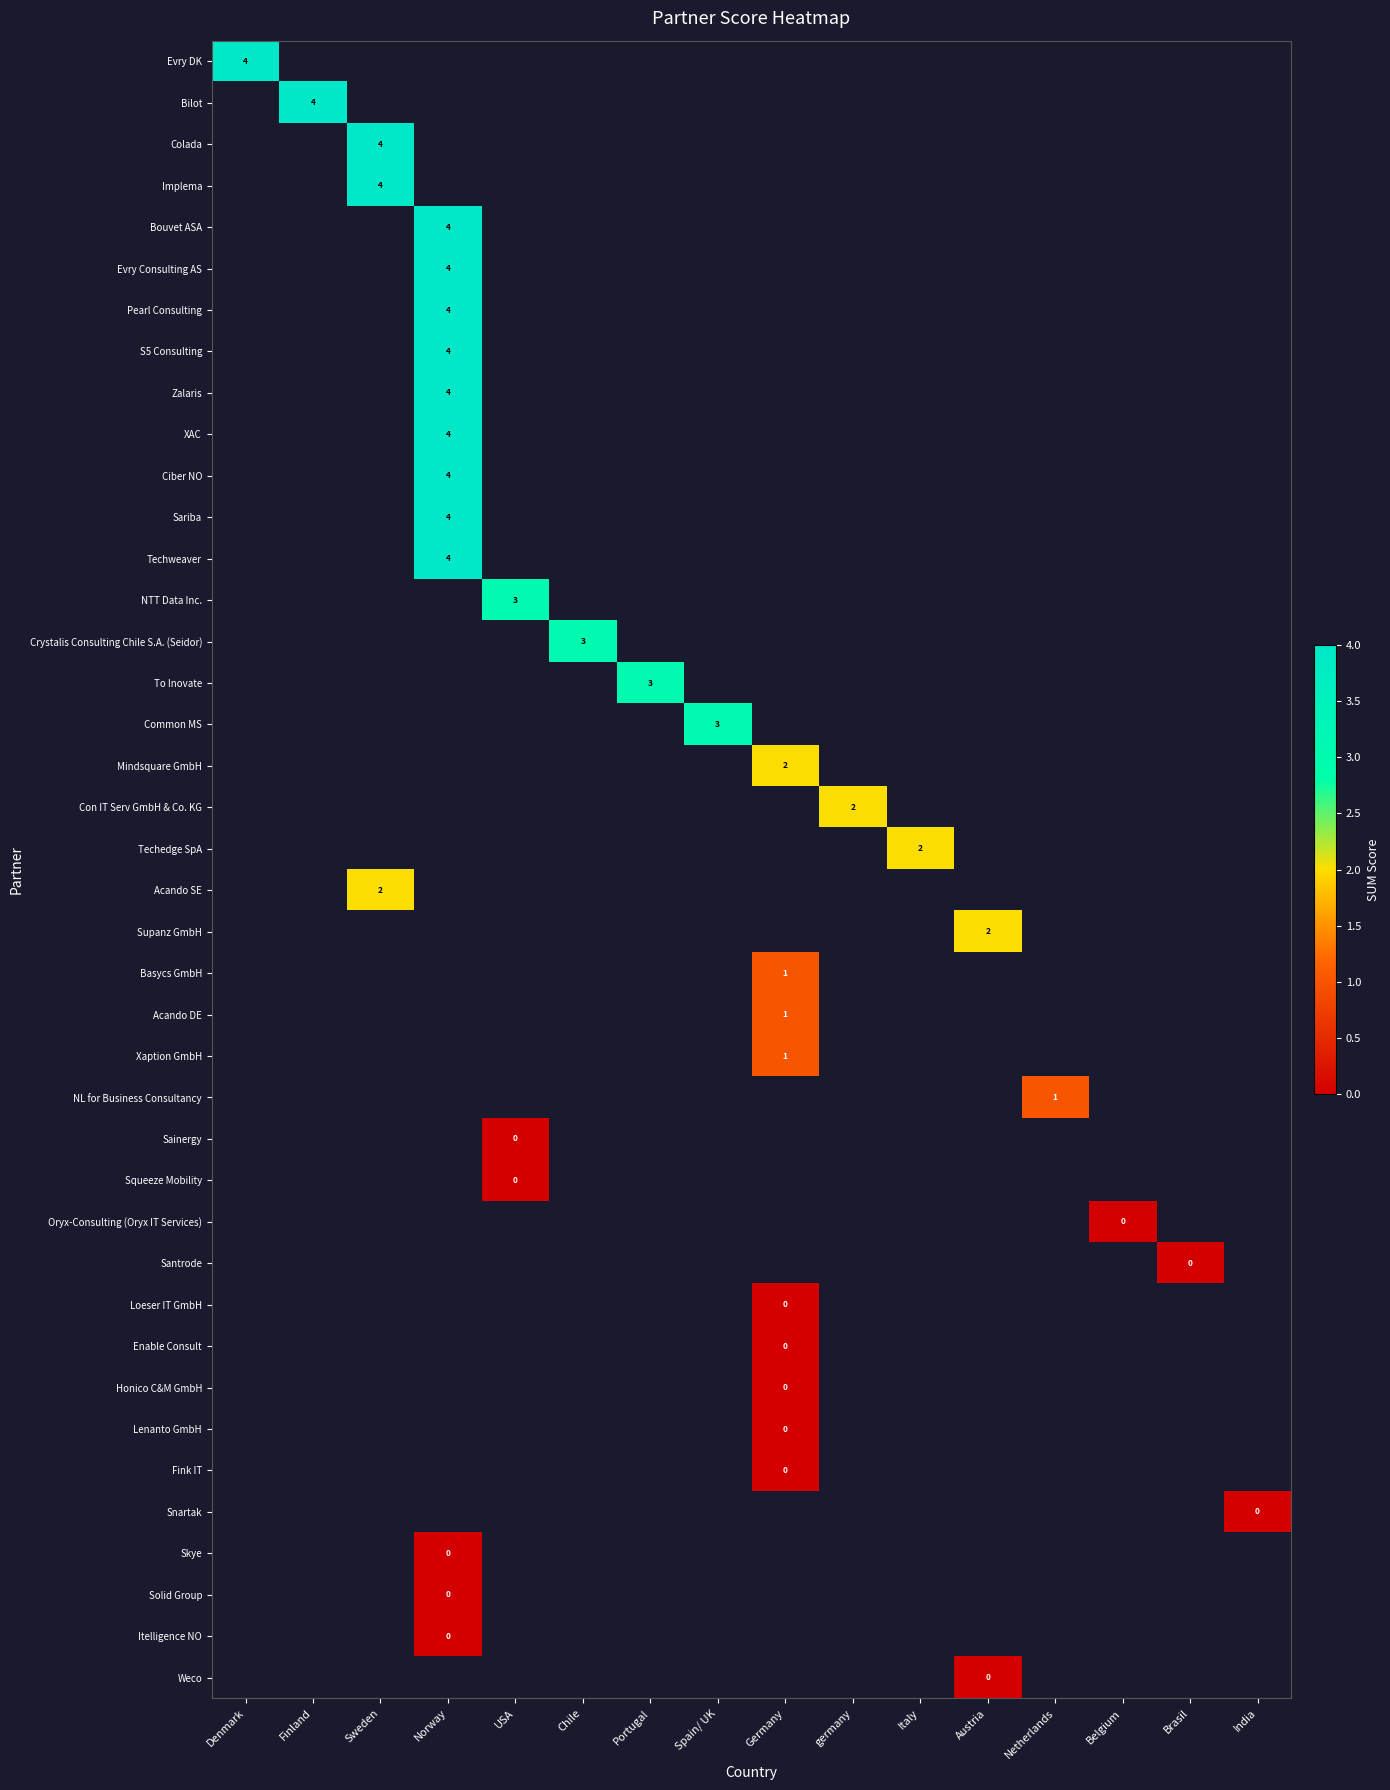

List the series in order of their peak value, highest first.

Evry DK, Bilot, Colada, Implema, Bouvet ASA, Evry Consulting AS, Pearl Consulting, S5 Consulting, Zalaris, XAC, Ciber NO, Sariba, Techweaver, NTT Data Inc., Crystalis Consulting Chile S.A. (Seidor), To Inovate, Common MS, Mindsquare GmbH, Con IT Serv GmbH & Co. KG, Techedge SpA, Acando SE, Supanz GmbH, Basycs GmbH, Acando DE, Xaption GmbH, NL for Business Consultancy, Sainergy, Squeeze Mobility, Oryx-Consulting (Oryx IT Services), Santrode, Loeser IT GmbH, Enable Consult, Honico C&M GmbH, Lenanto GmbH, Fink IT, Snartak, Skye, Solid Group, Itelligence NO, Weco